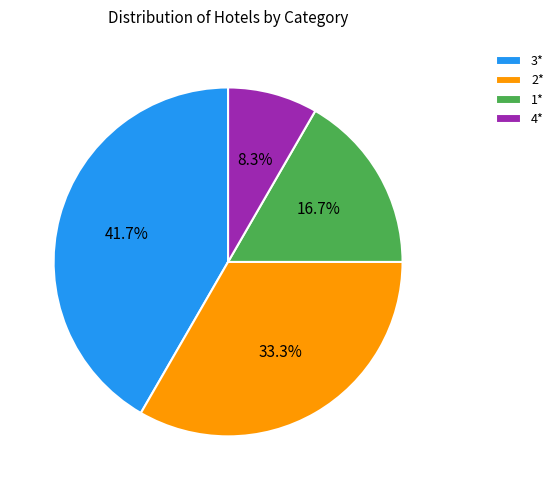

True or false: 1* accounts for 17% of the total.

True